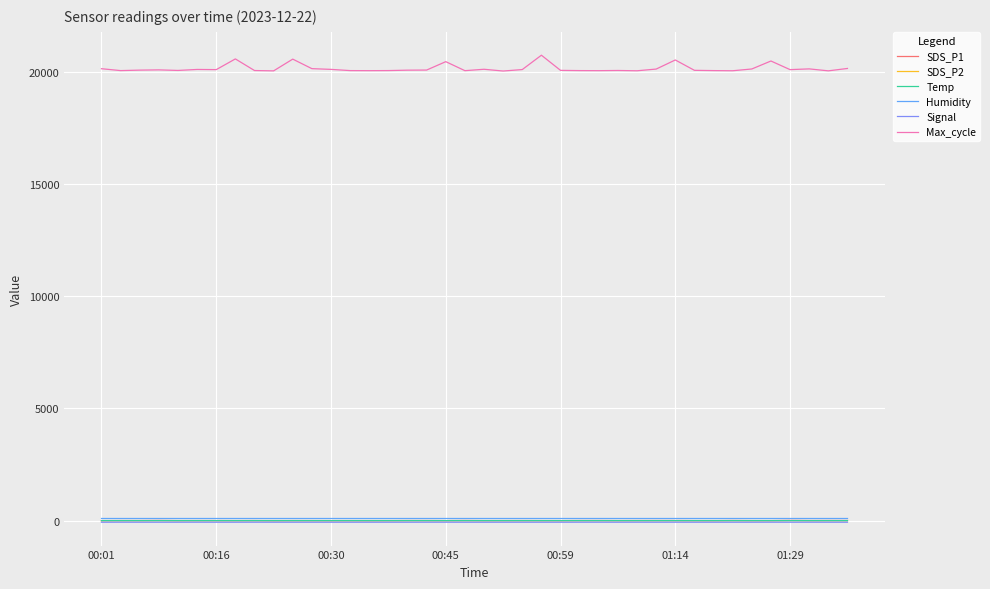

What is the greatest value displayed?

20726.0